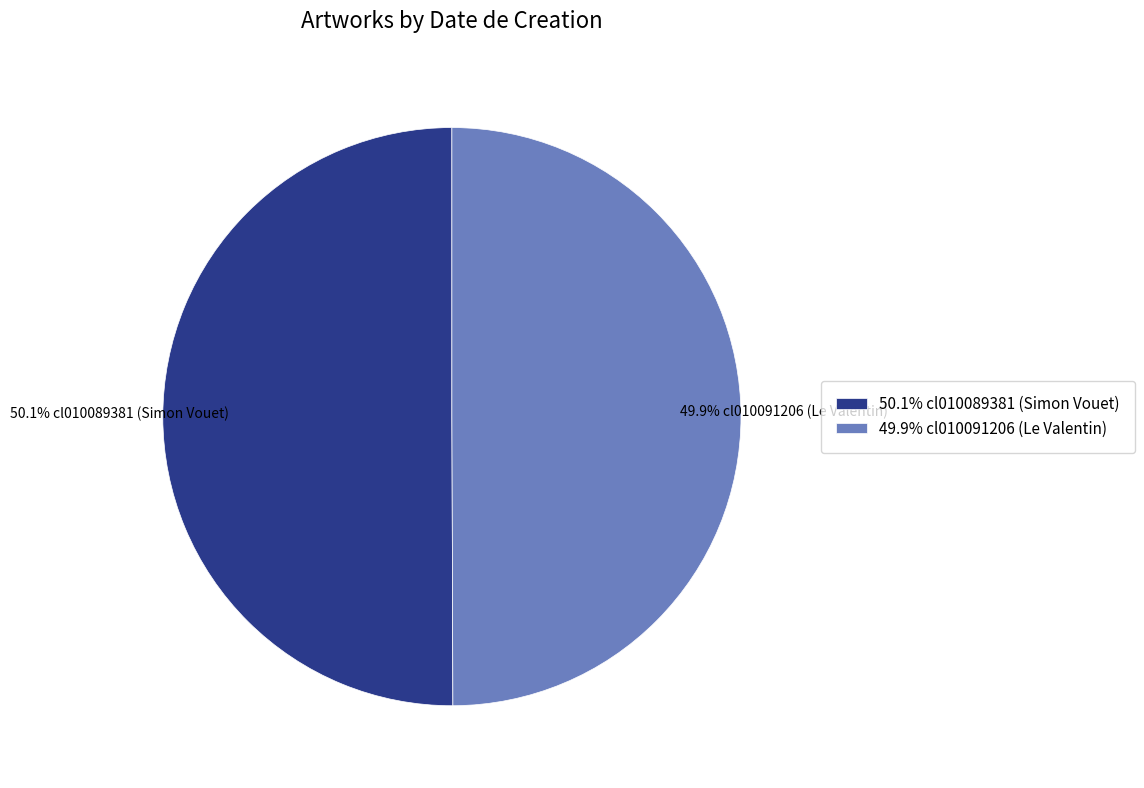

Is there any slice that represents more than half of the pie?

Yes